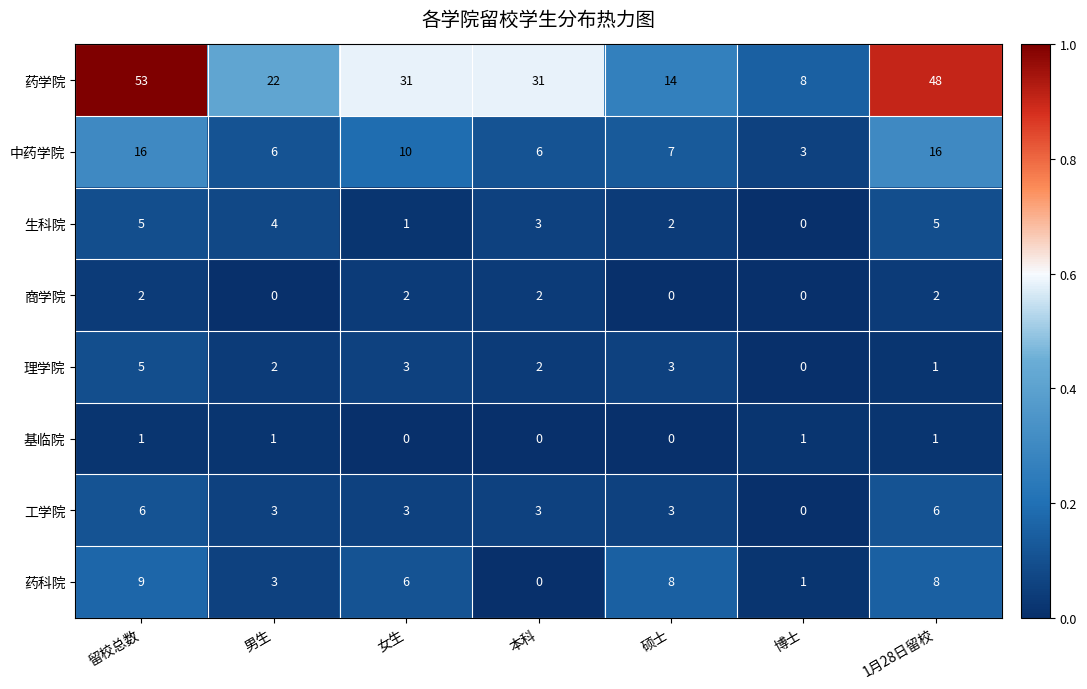

How many 药科院 values are between 1 and 8?

5